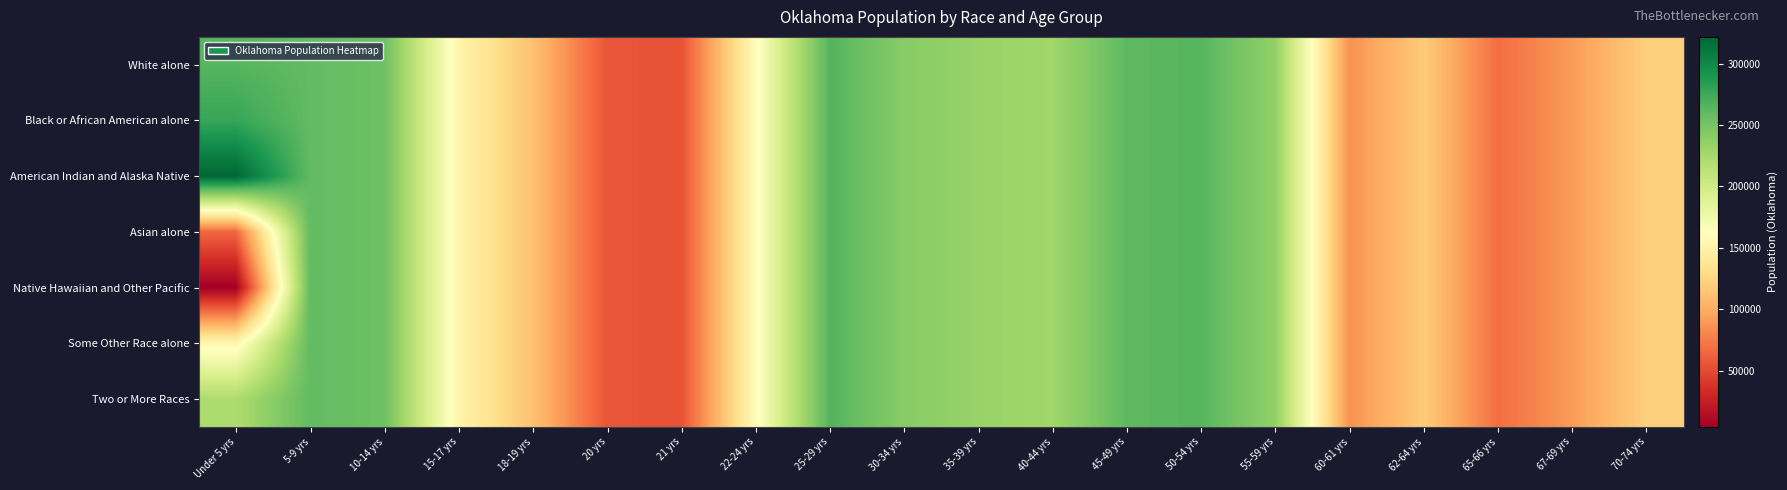

What is the maximum value shown in the chart?

321687